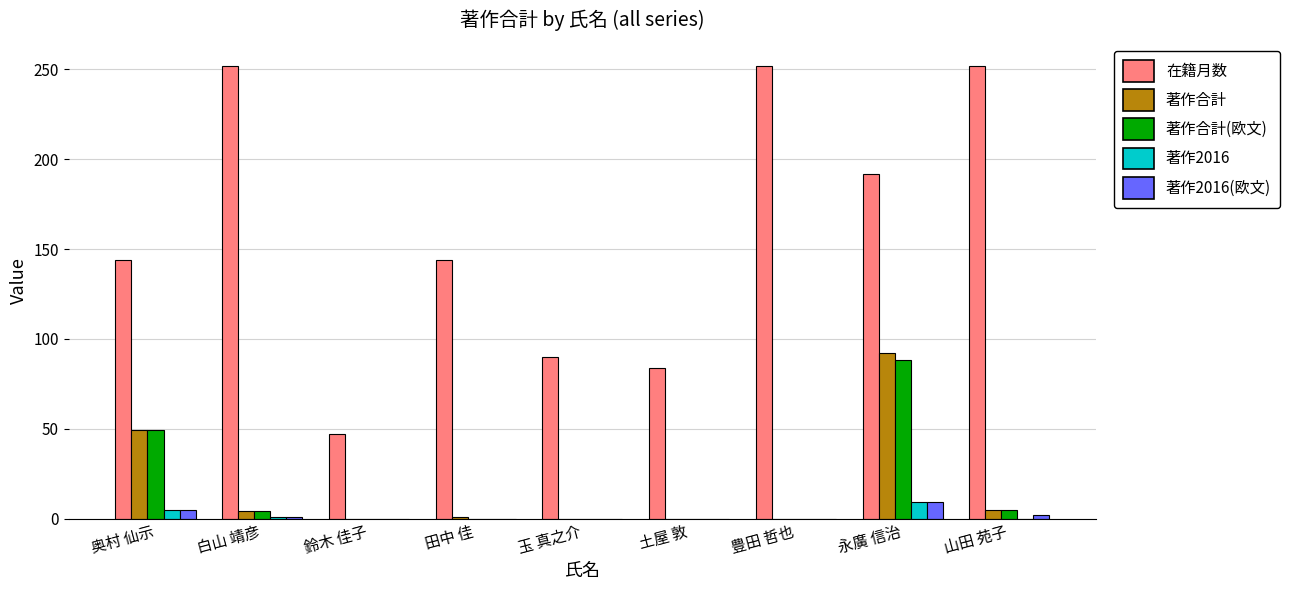

What is the sum of all 在籍月数 values?

1457